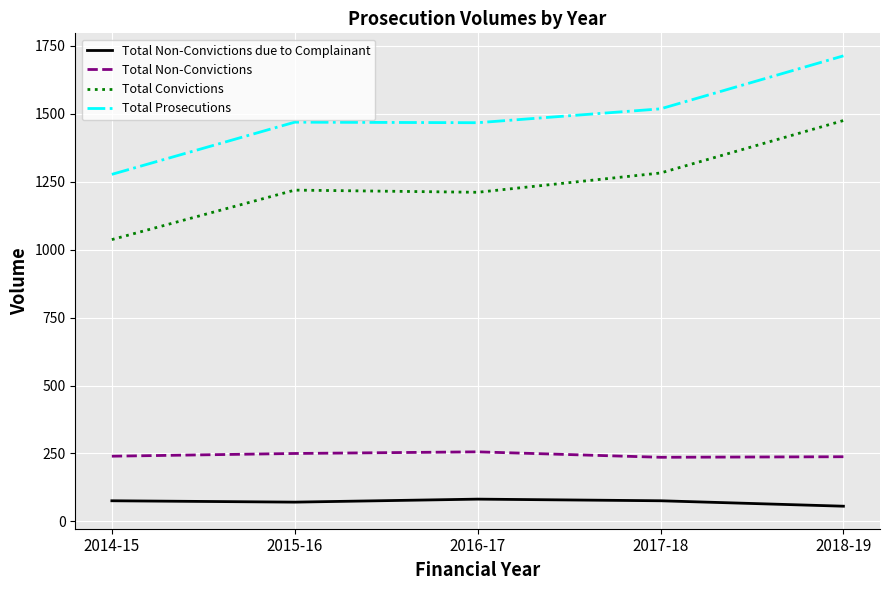

True or false: Total Non-Convictions due to Complainant and Total Prosecutions cross at least once.

False